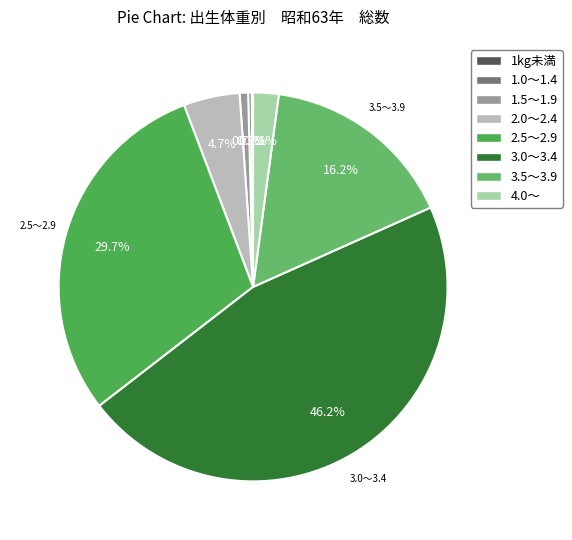

Which has a higher value, 3.0～3.4 or 1.0～1.4?

3.0～3.4